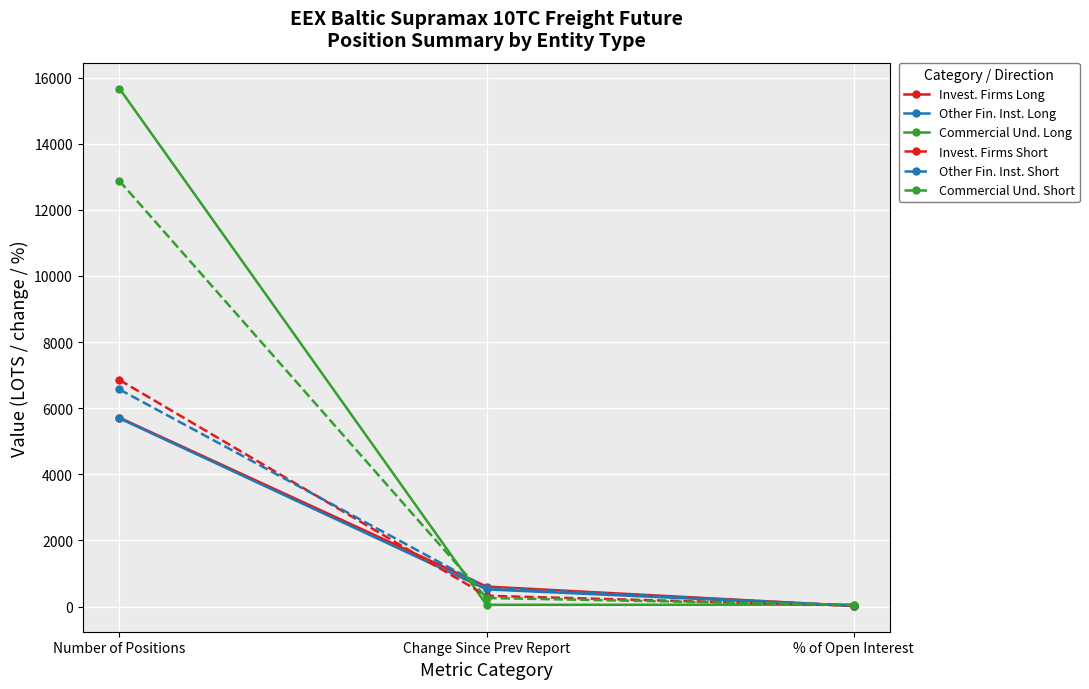

Which series has the widest spread of values?

Commercial Und. Long